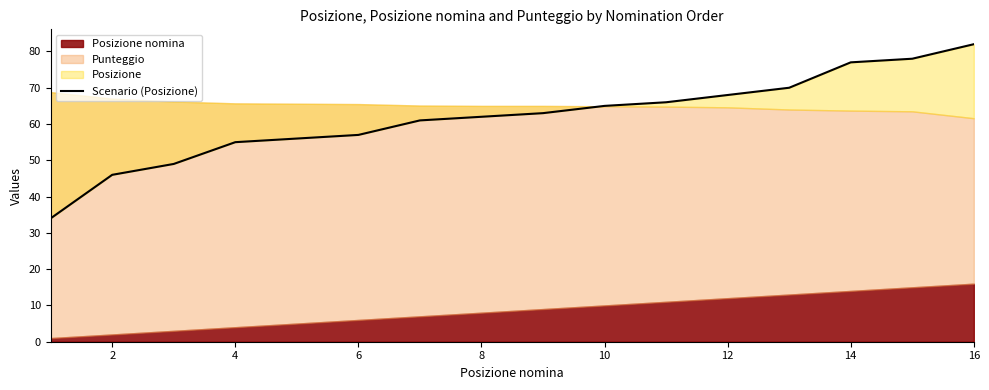

What is the average value?

62